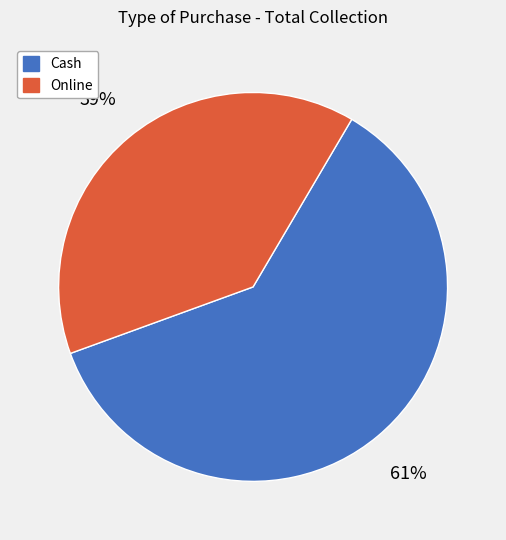

Does Online represent more than half of the total?

No